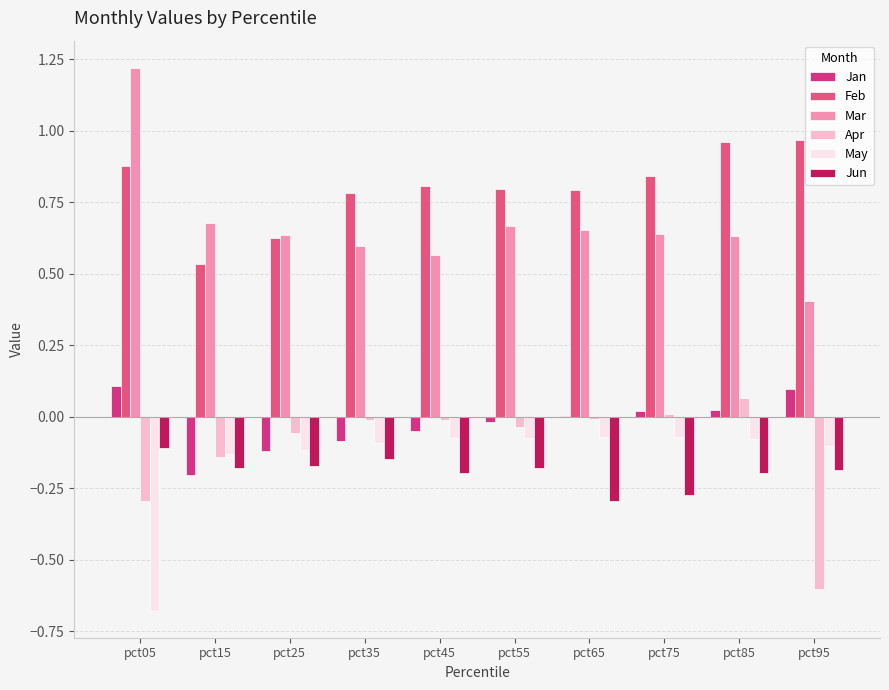

Which category has the lowest value in the Jan series?

pct15